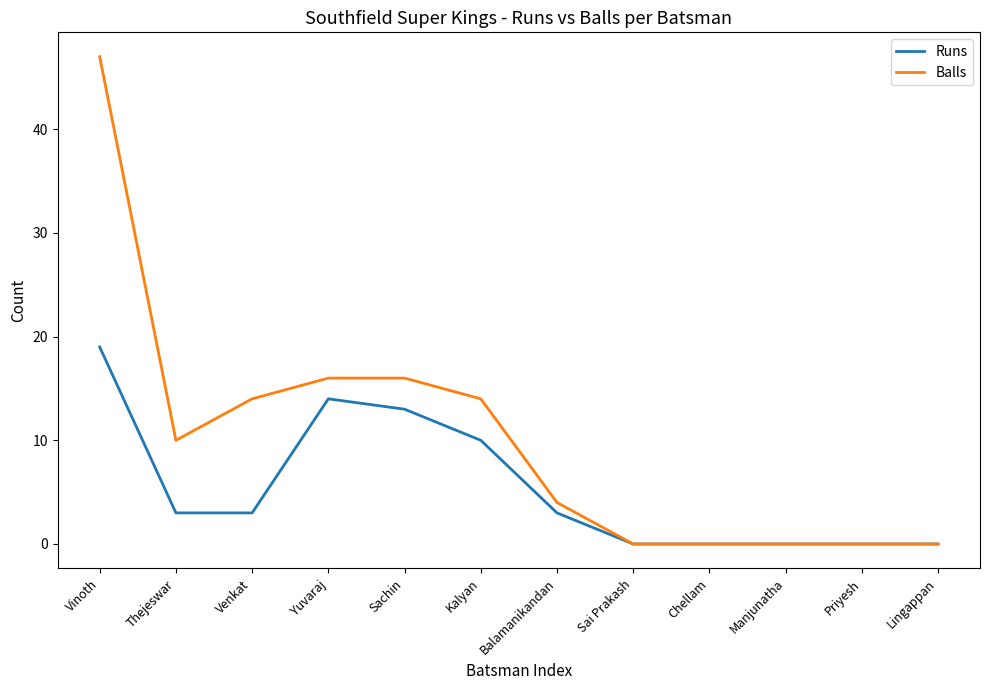

Which series has the largest total across all categories?

Balls